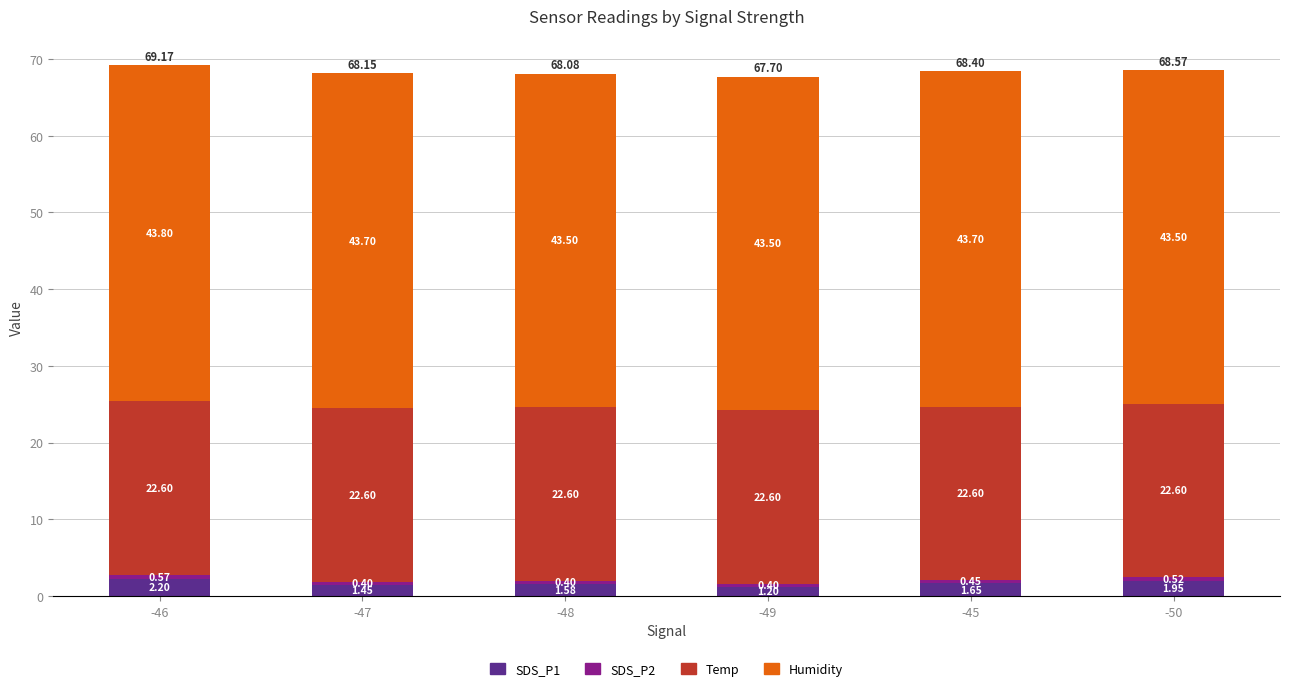

At which category is the sum across all series the highest?

-46